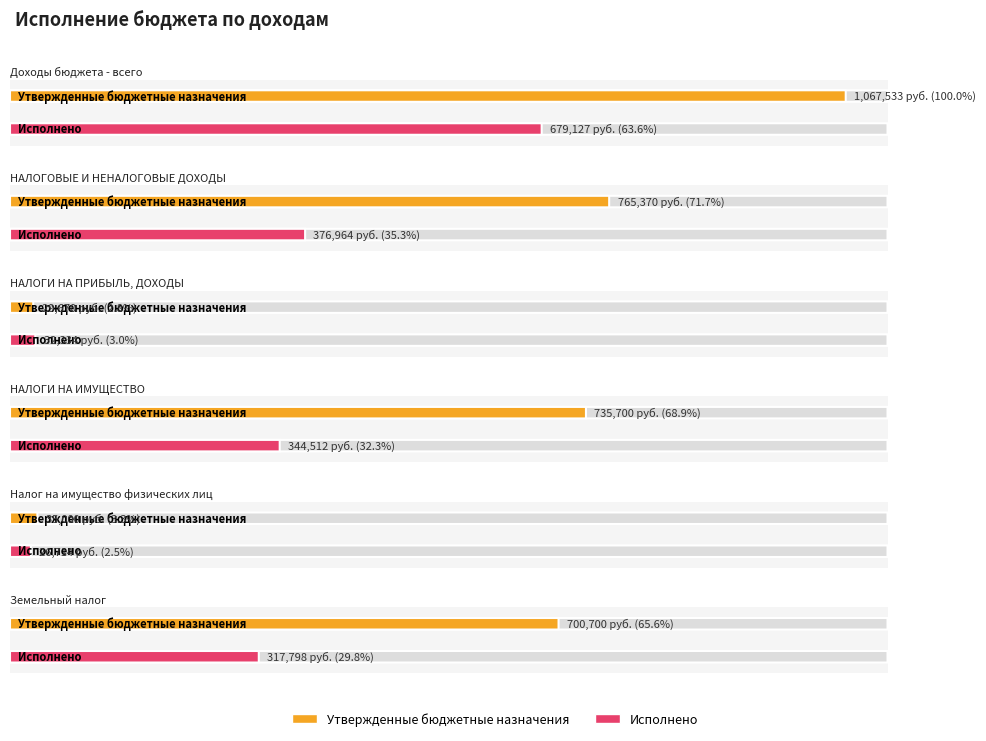

Reading left to right, what are all the values shown in this chart?

Утвержденные бюджетные назначения: Доходы бюджета - всего=1067533.0	НАЛОГОВЫЕ И НЕНАЛОГОВЫЕ ДОХОДЫ=765370.0	НАЛОГИ НА ПРИБЫЛЬ, ДОХОДЫ=29670.0	НАЛОГИ НА ИМУЩЕСТВО=735700.0	Налог на имущество физических лиц=35000.0	Земельный налог=700700.0
Исполнено: Доходы бюджета - всего=679126.5	НАЛОГОВЫЕ И НЕНАЛОГОВЫЕ ДОХОДЫ=376963.5	НАЛОГИ НА ПРИБЫЛЬ, ДОХОДЫ=32334.3	НАЛОГИ НА ИМУЩЕСТВО=344512.4	Налог на имущество физических лиц=26714.0	Земельный налог=317798.4